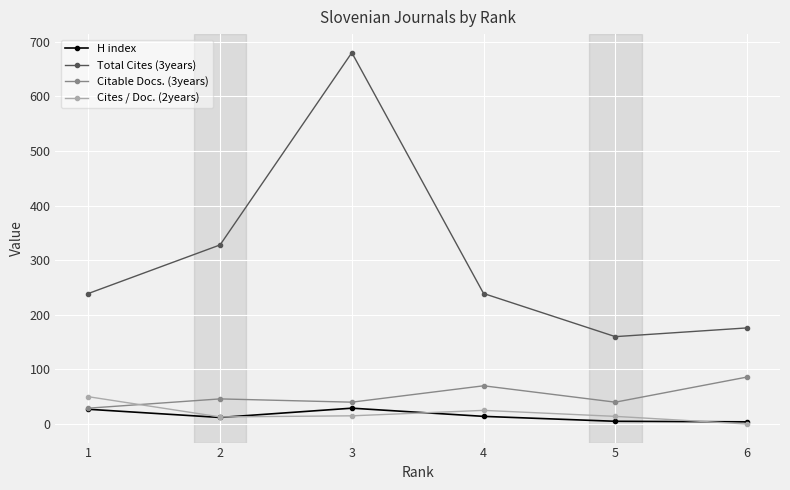

Which series has the largest range (max minus min)?

Total Cites (3years)